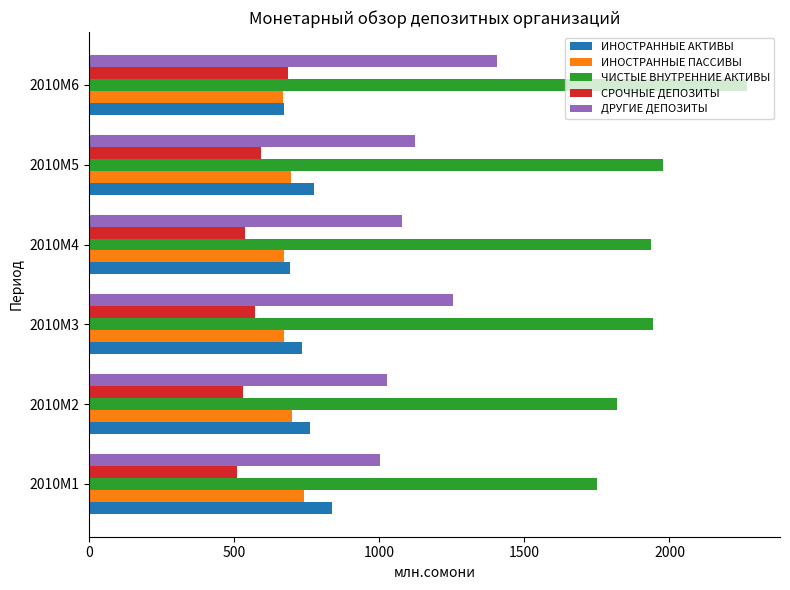

The value of ЧИСТЫЕ ВНУТРЕННИЕ АКТИВЫ at 2010M1 is 1750.9. True or false?

True